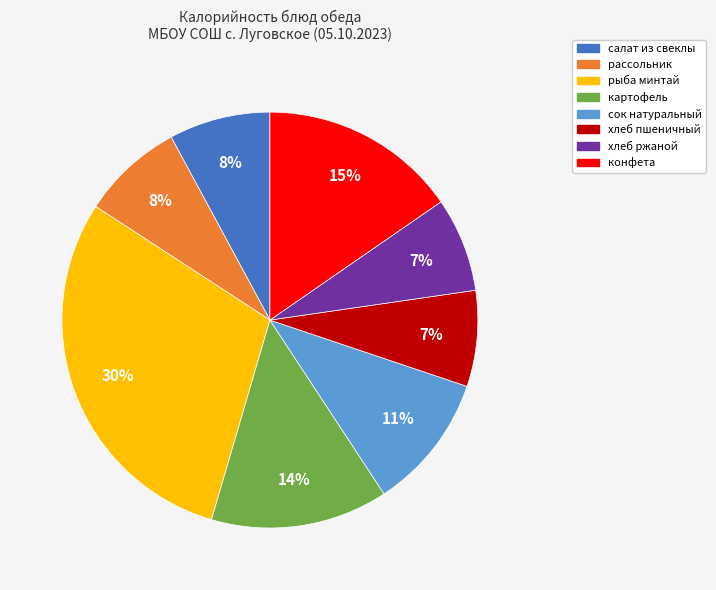

Is there a majority slice in this chart?

No